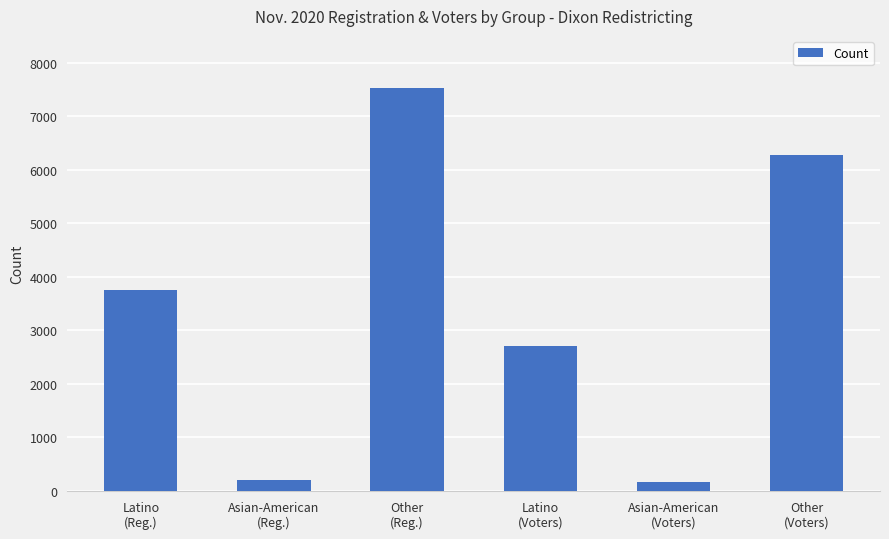

The chart shows a value of 7519 at Other
(Reg.). True or false?

True